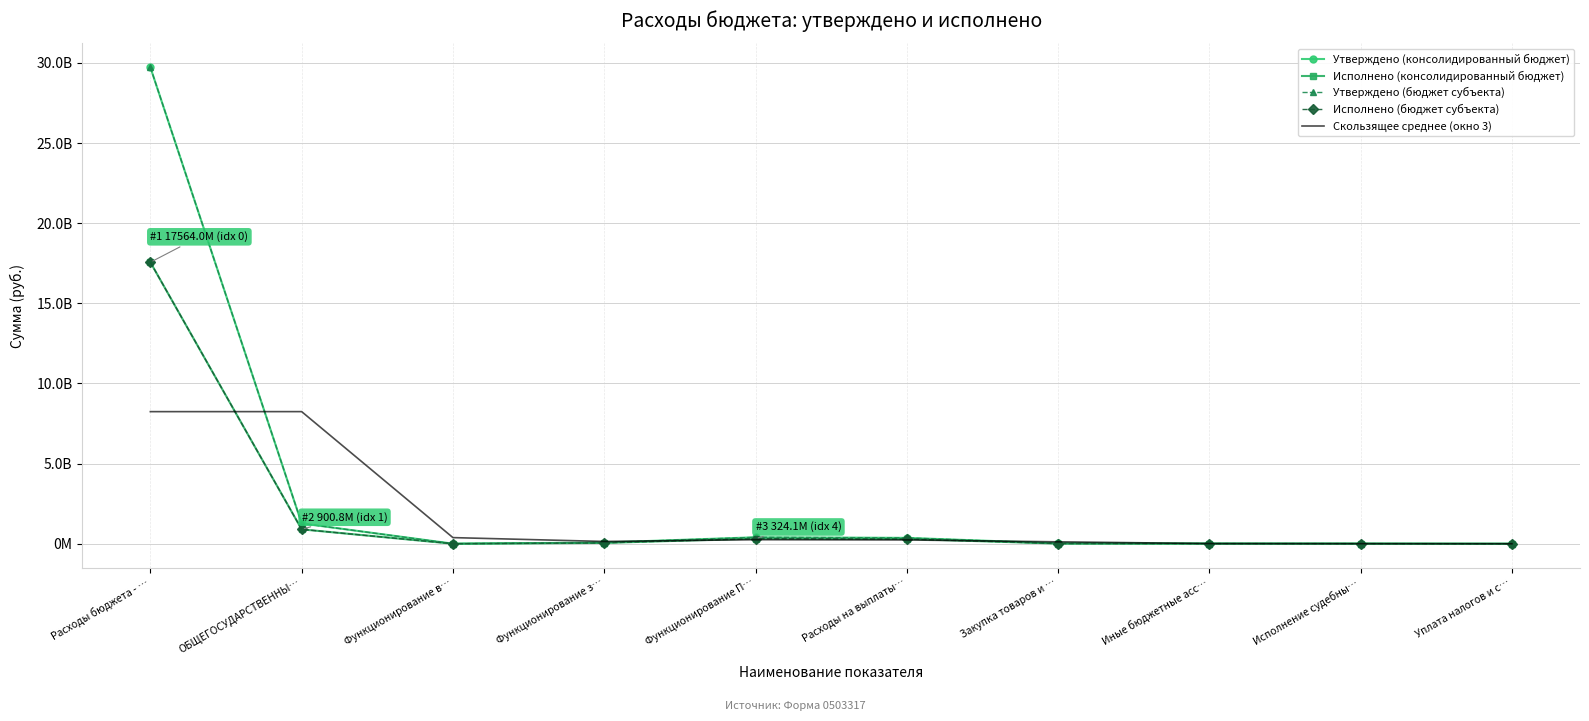

Which series ends up on top after the final intersection of Скользящее среднее (окно 3) and Исполнено (бюджет субъекта)?

Скользящее среднее (окно 3)